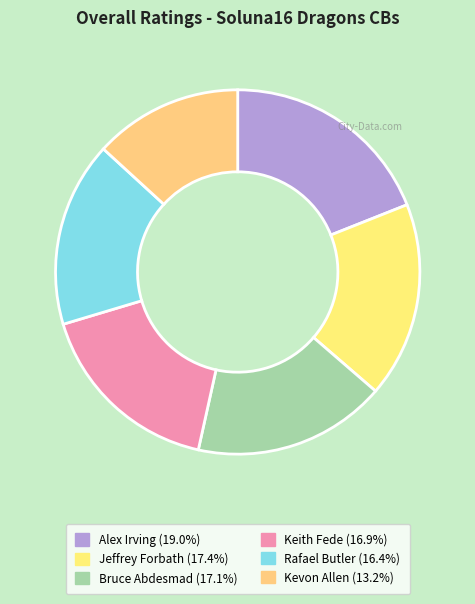

Which has a higher value, Jeffrey Forbath or Alex Irving?

Alex Irving